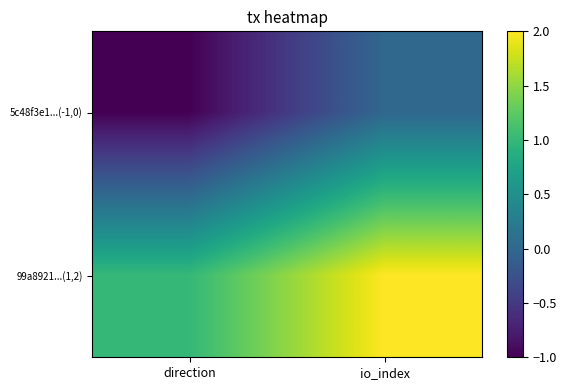

Reading left to right, transcribe all the data shown in this chart.

5c48f3e1...(-1,0): direction=-1	io_index=0
99a8921...(1,2): direction=1	io_index=2